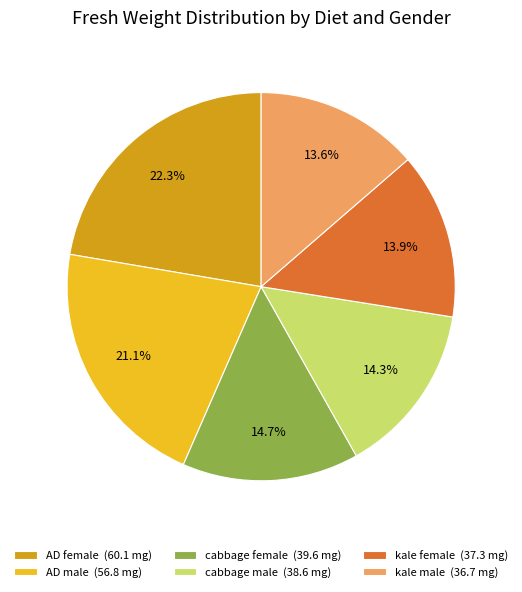

Do cabbage male and kale male together represent more than half of the pie?

No